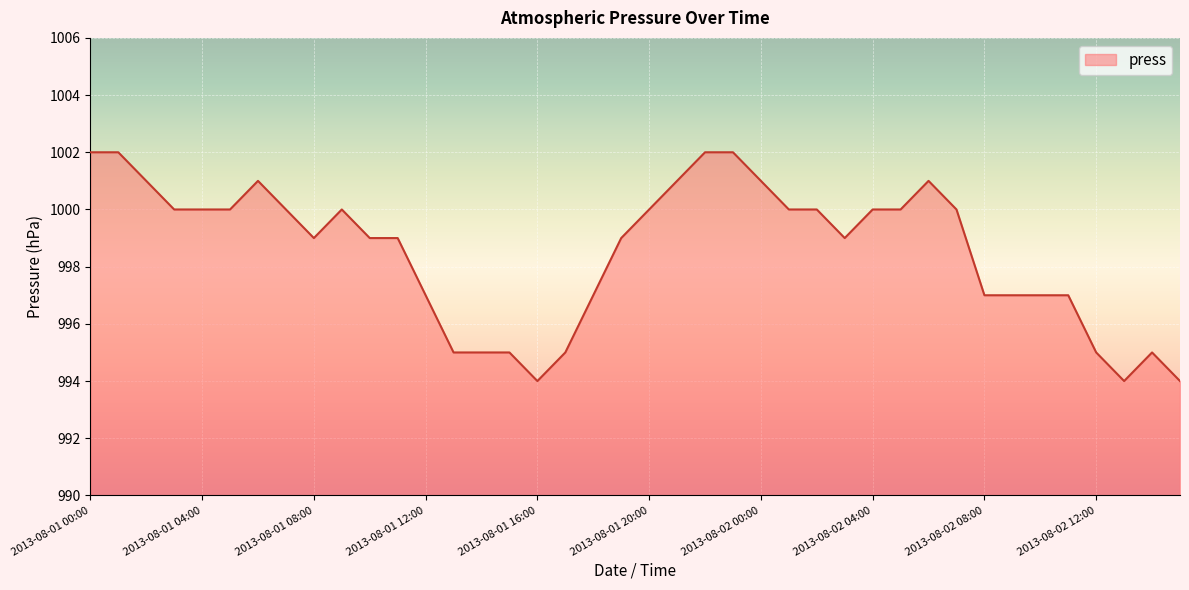

What is the maximum value shown in the chart?

1002